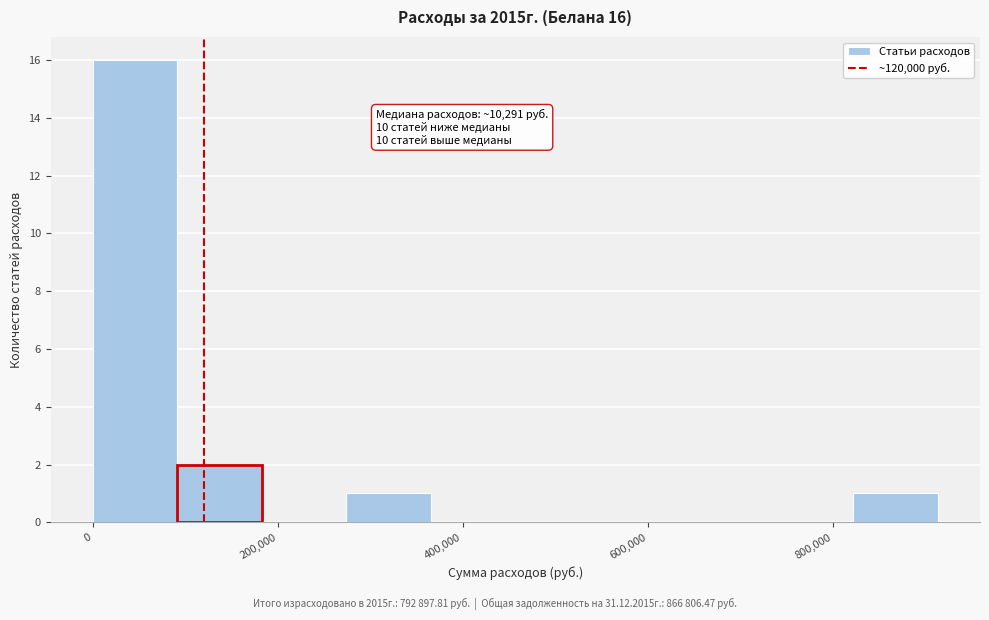

Which range on the x-axis has the tallest bar?

0 to 100000